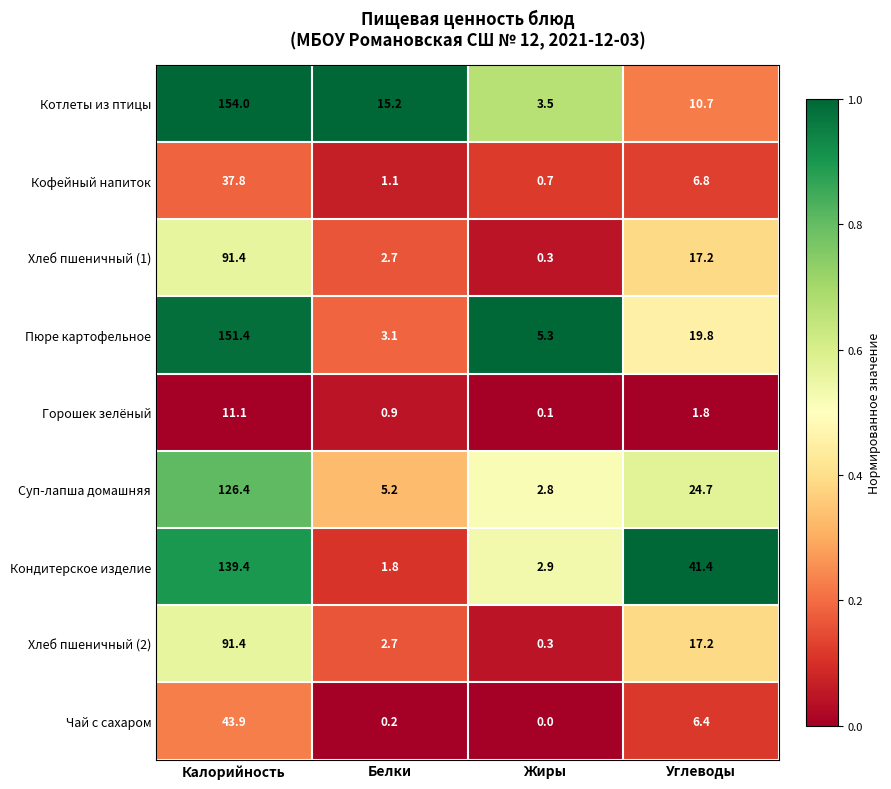

At how many categories does at least one series exceed 0?

4